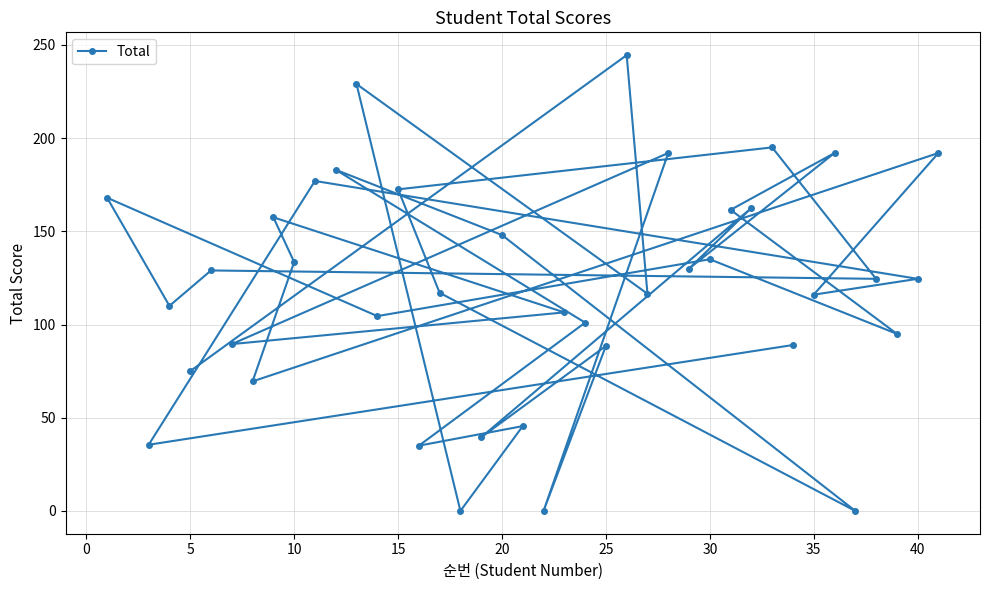

What is the greatest value displayed?

244.5